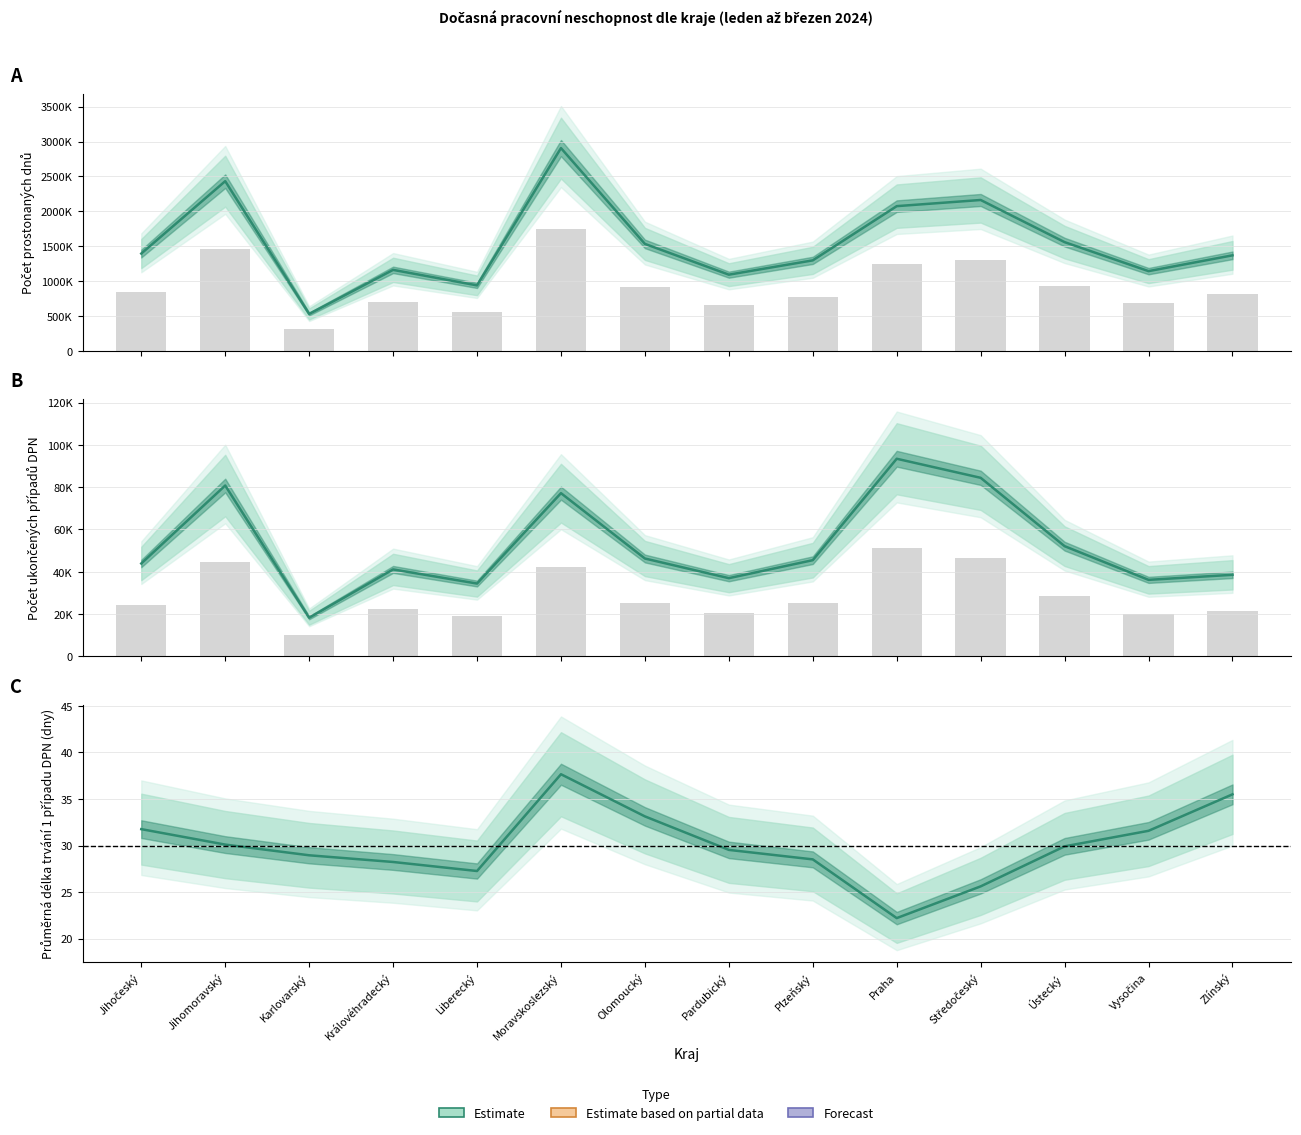

What value does the data have at Jihomoravský?

30.1